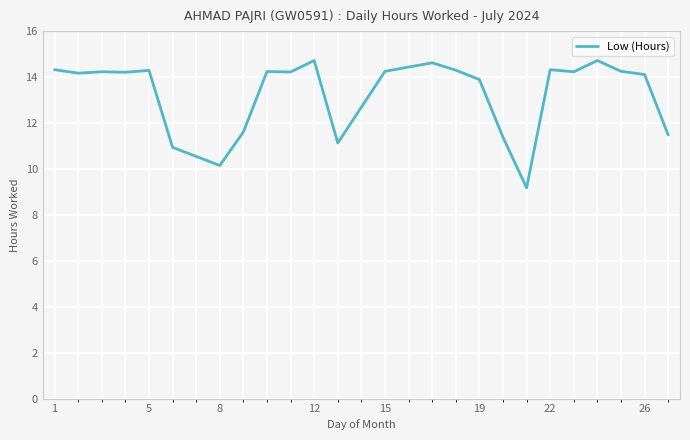

How many values are below 14?

8